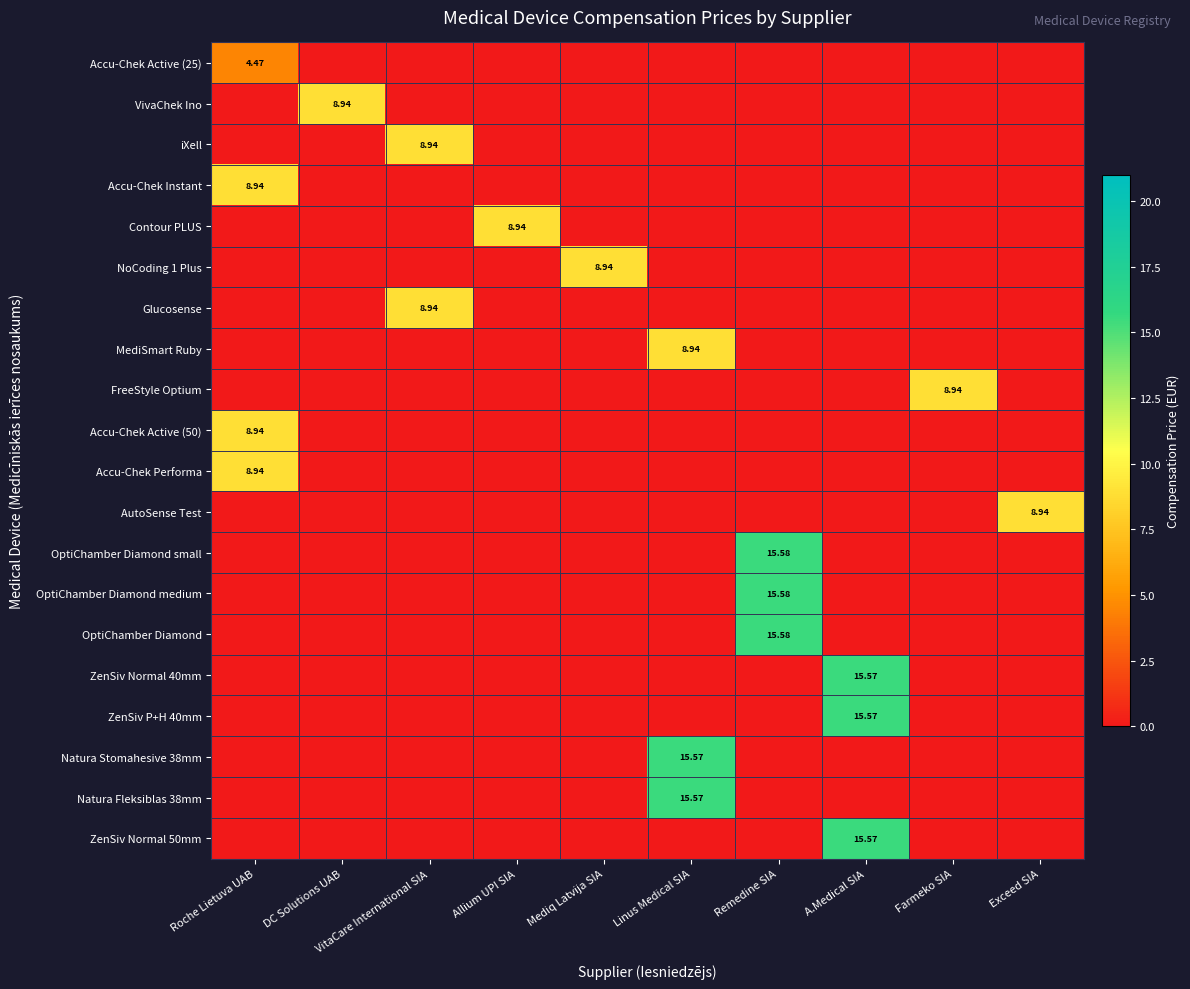

What is the difference between the maximum and minimum values in the ZenSiv P+H 40mm series?

15.6